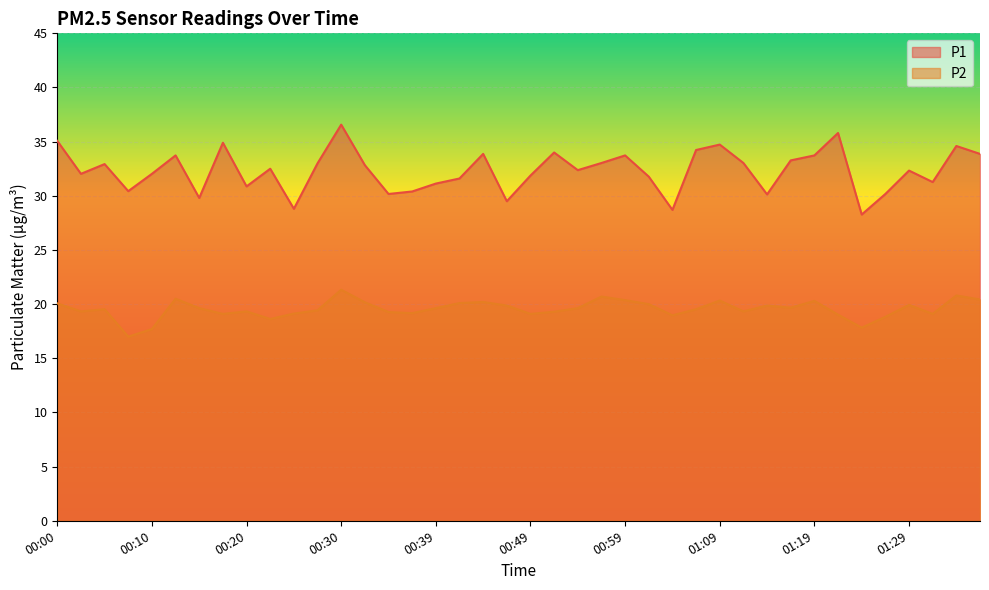

True or false: P1 has a value of 50.6 at 00:12.

False